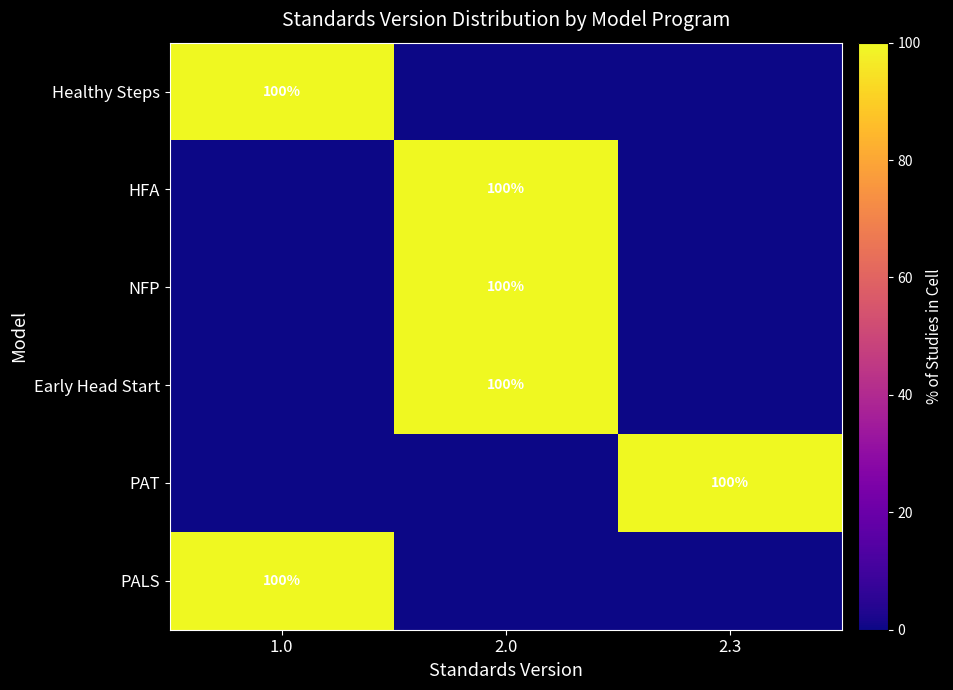

What is the spread (max minus min) of values at 1.0?

100